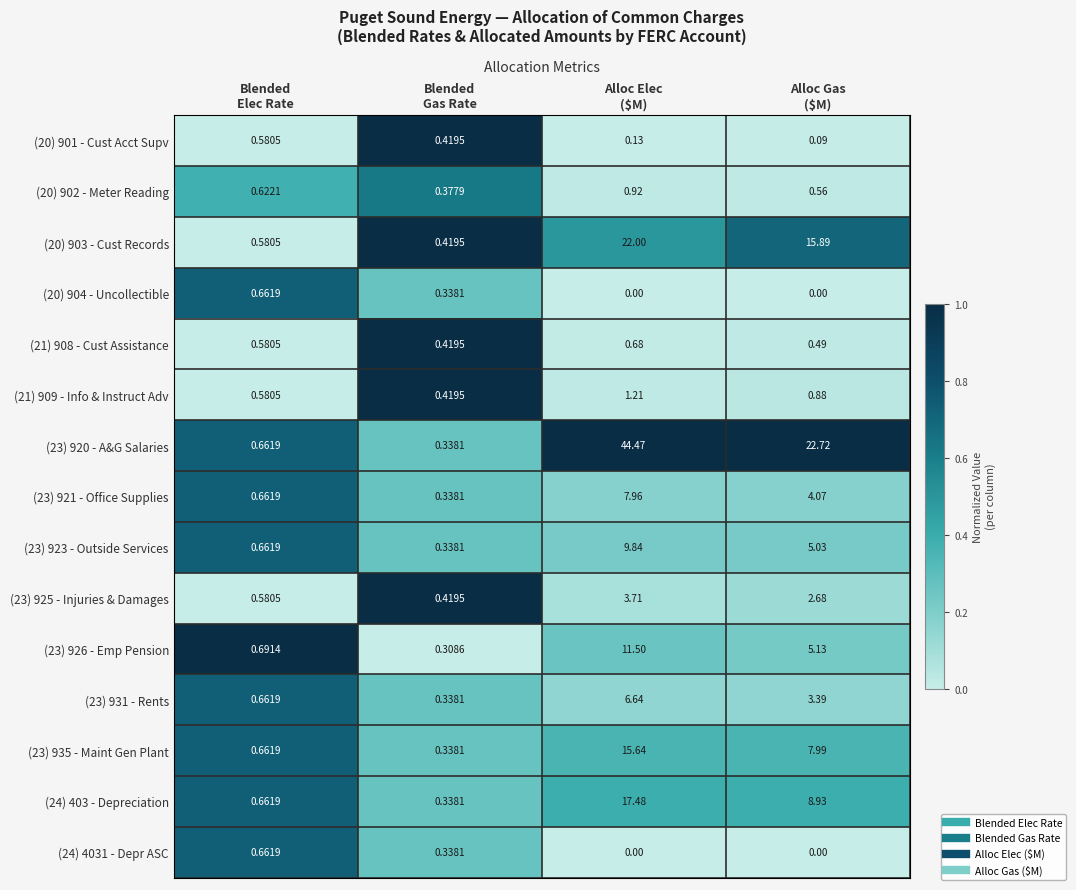

How many categories are shown in the chart?

4